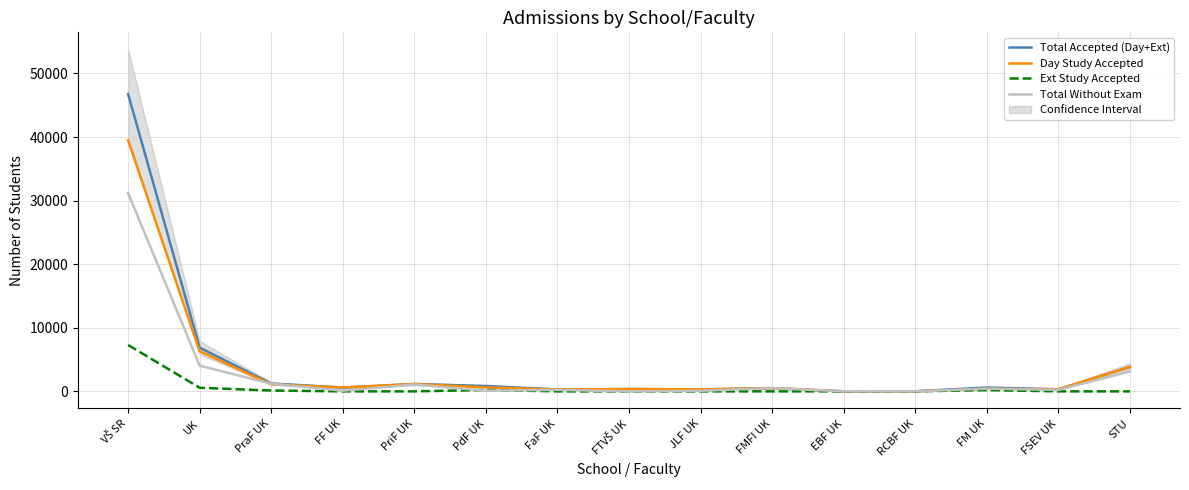

What is the maximum value shown in the chart?

46765